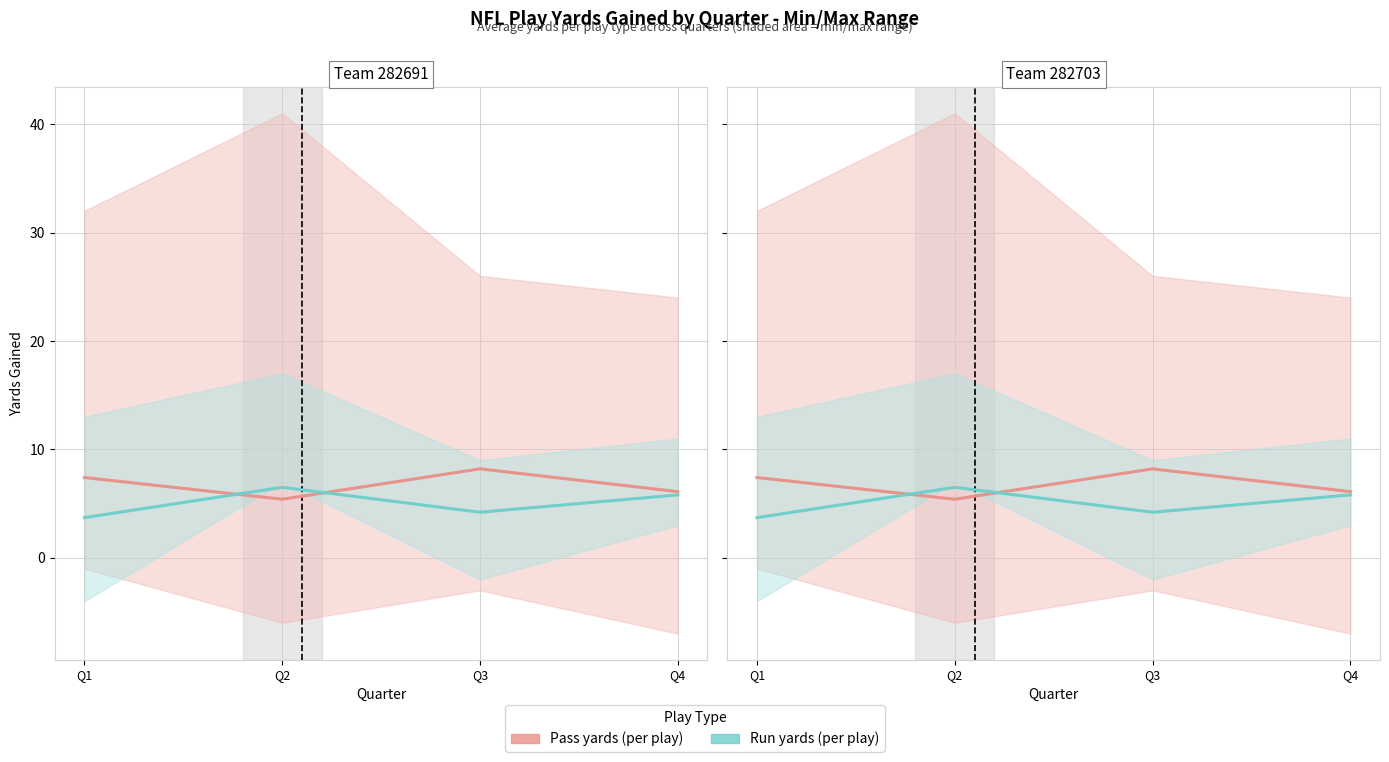

Reading right to left, list all the values displayed in this chart.

Pass (avg): 6.1	8.2	5.4	7.4
Run (avg): 5.8	4.2	6.5	3.7